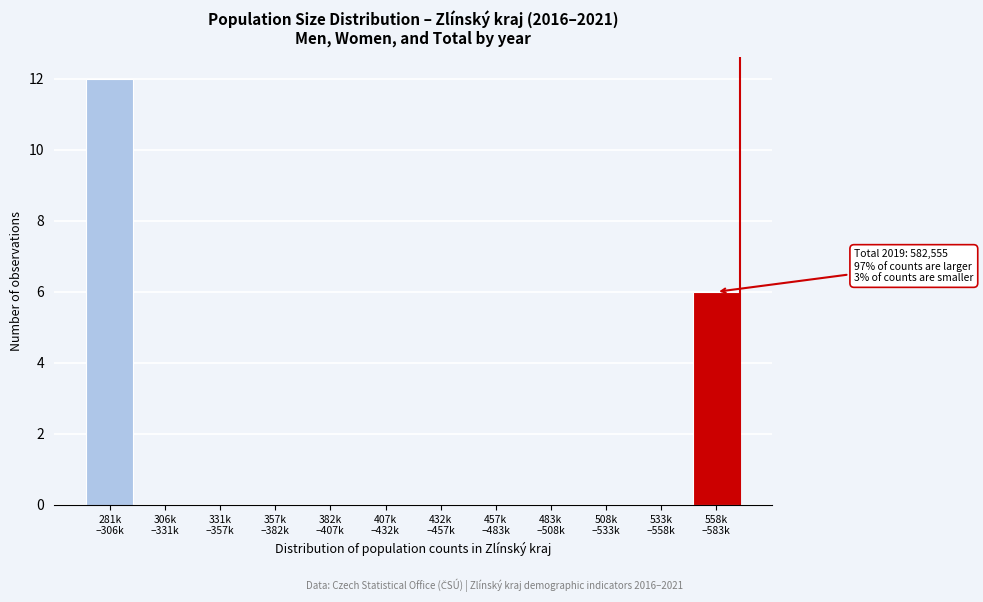

What is the sum of all values?

18